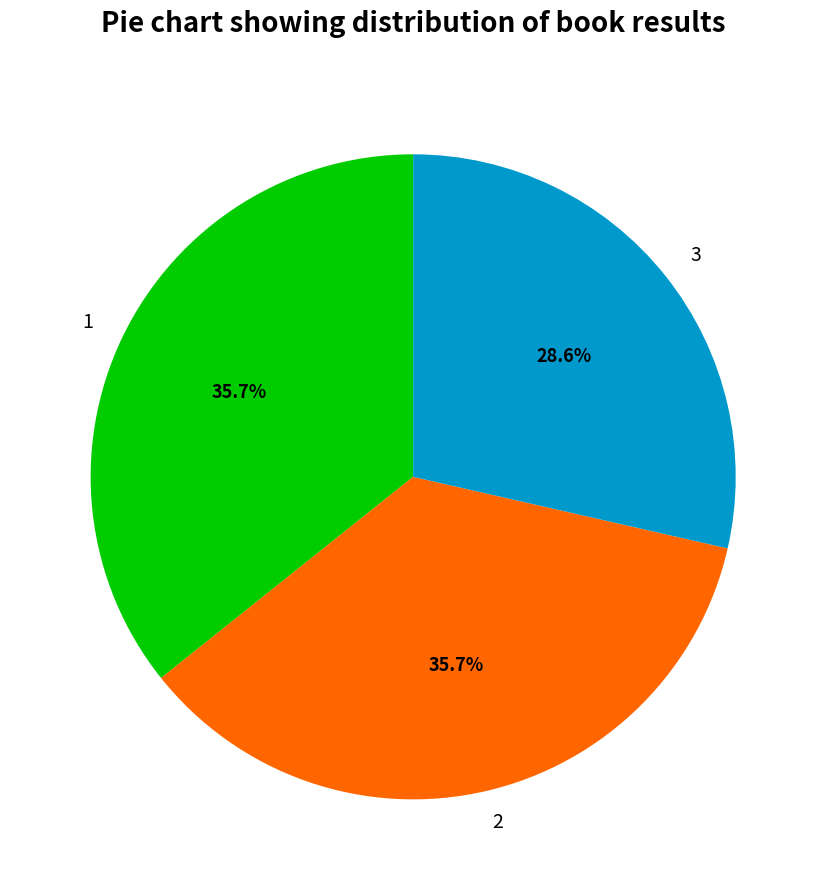

Which has a higher value, 3 or 1?

1